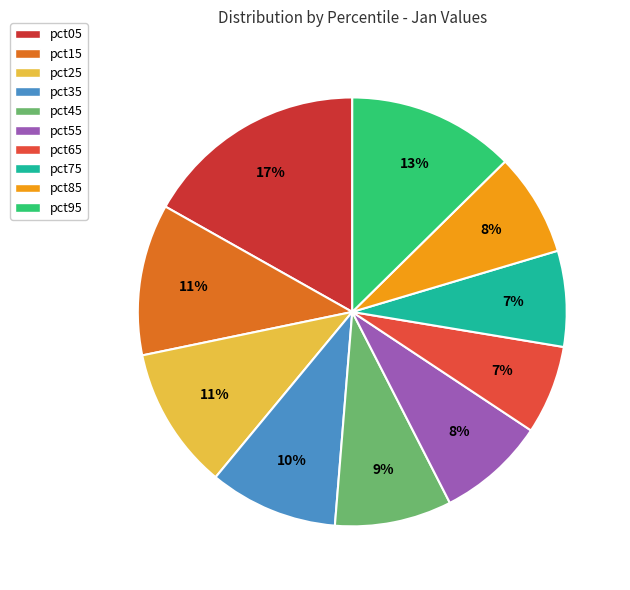

Is pct25 the majority of the pie?

No